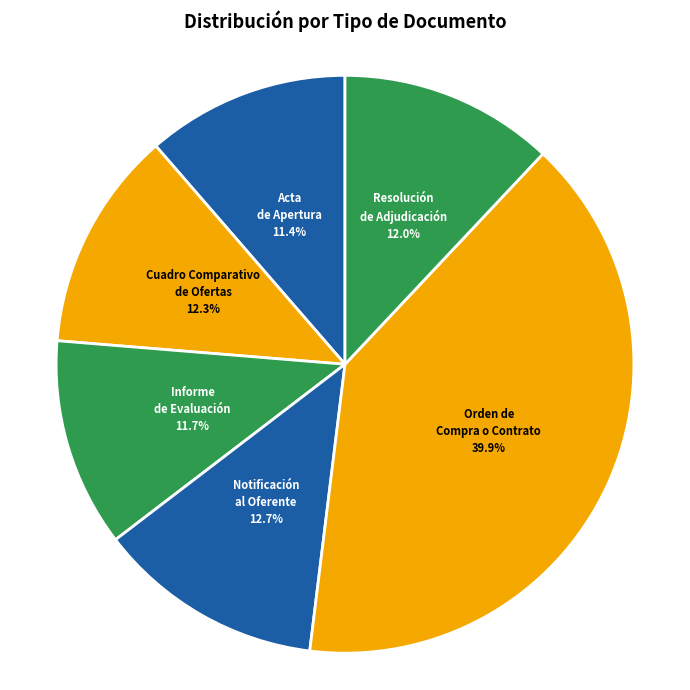

To the nearest percent, what portion does Orden de Compra o Contrato represent?

40%